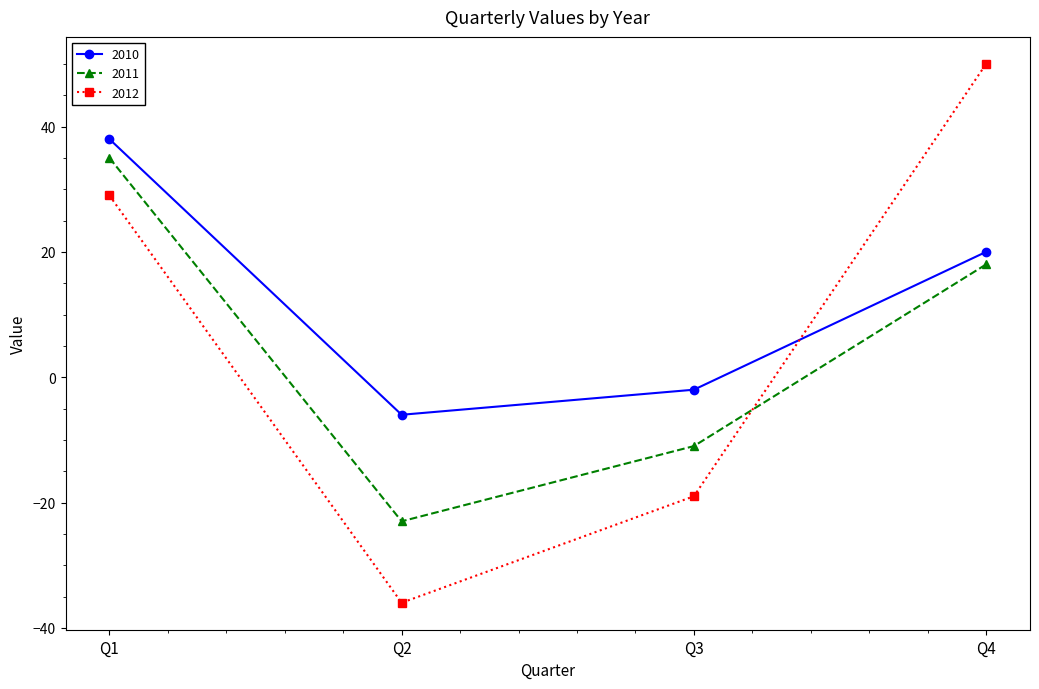

Reading left to right, what are all the values shown in this chart?

2010: Q1=38	Q2=-6	Q3=-2	Q4=20
2011: Q1=35	Q2=-23	Q3=-11	Q4=18
2012: Q1=29	Q2=-36	Q3=-19	Q4=50